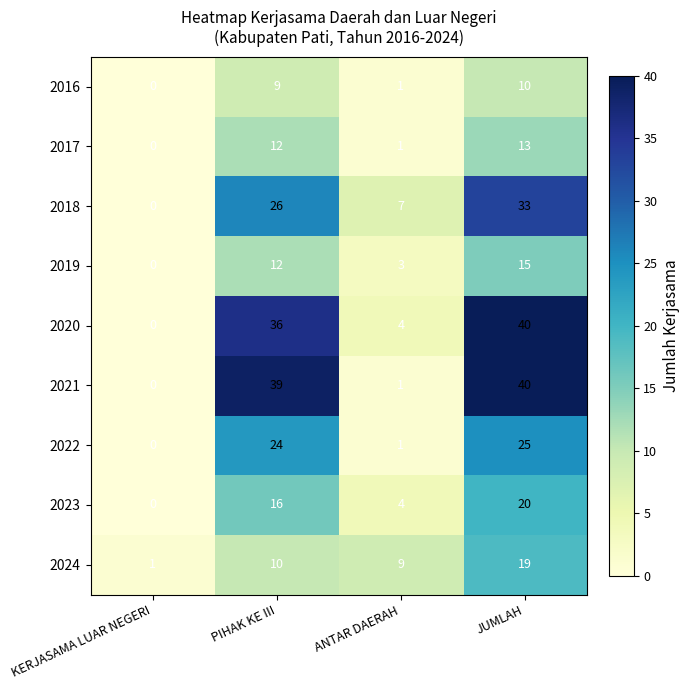

Which label corresponds to the smallest value in the chart?

KERJASAMA LUAR NEGERI